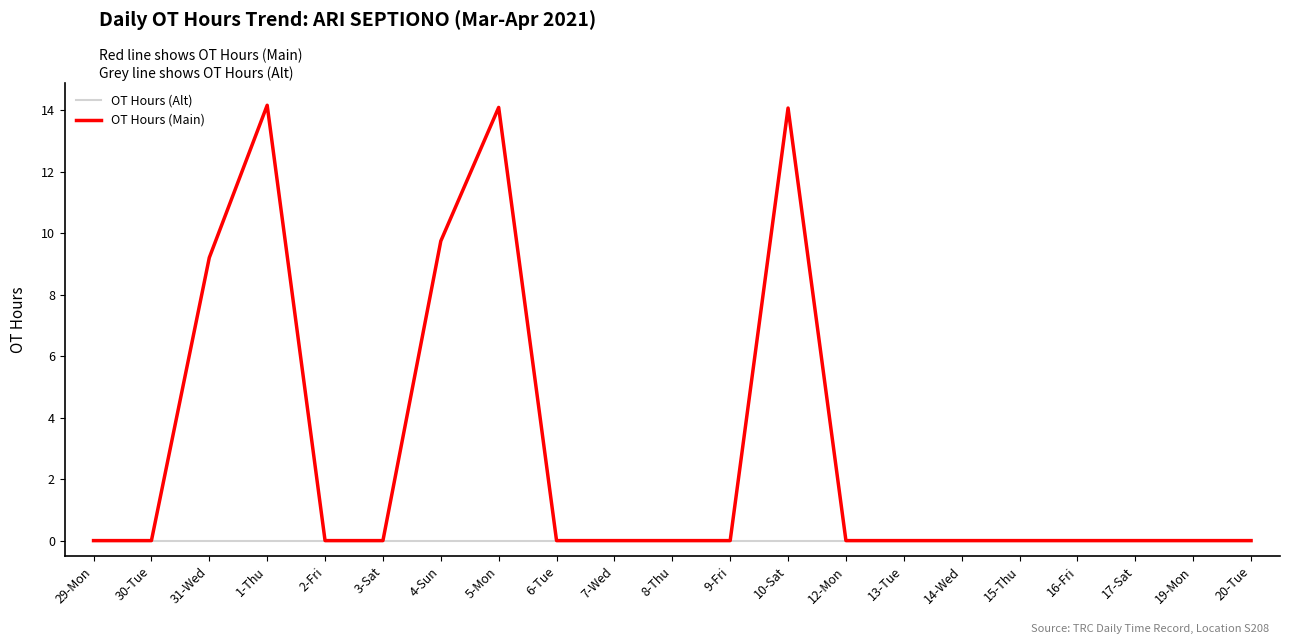

Which series has the largest range (max minus min)?

OT Hours (Main)